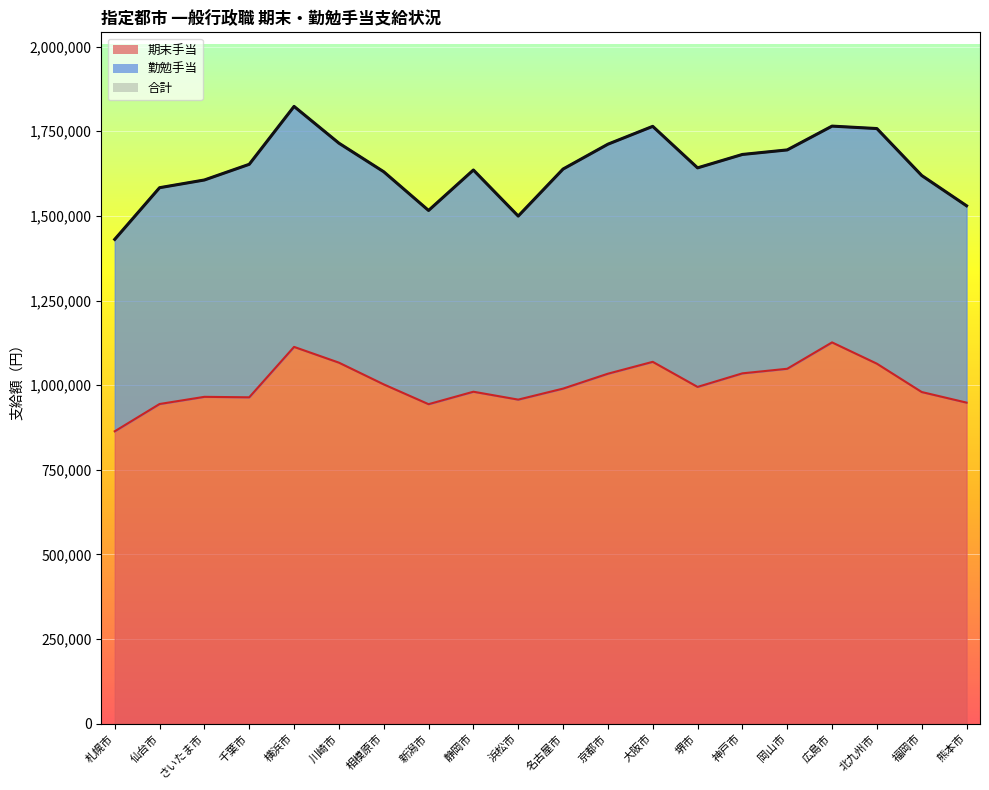

What is the spread (max minus min) of values at 仙台市?

638900